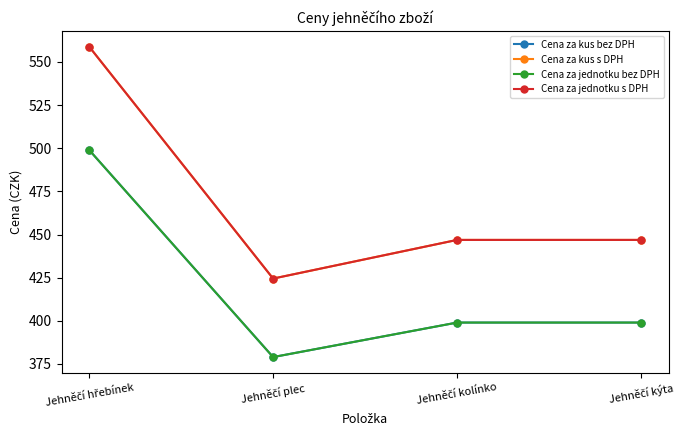

Is this an area chart (filled region under the line)?

No